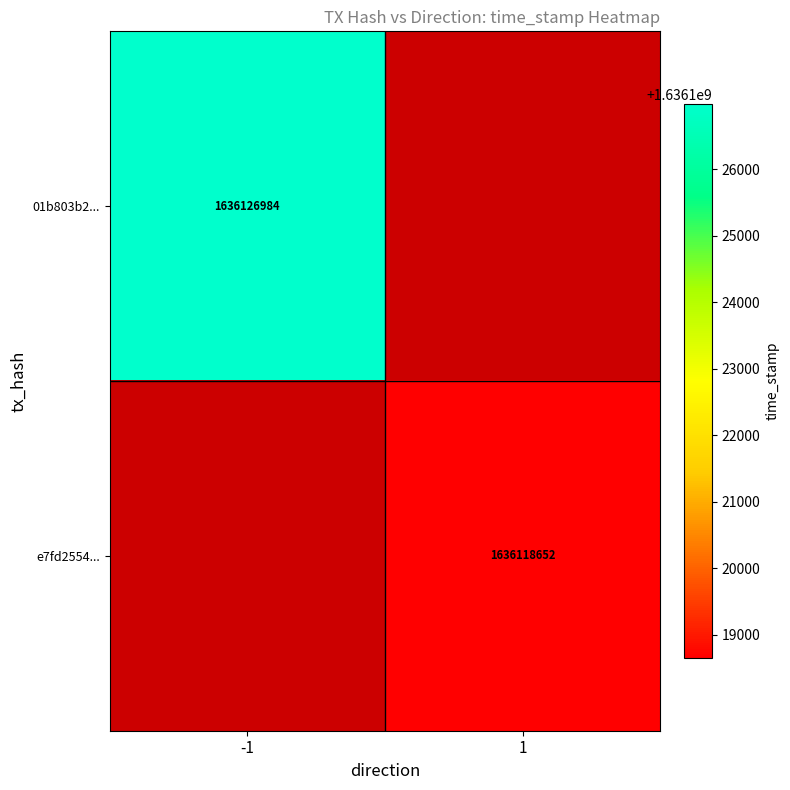

The 01b803b2... series shows 503097024 at -1. True or false?

False